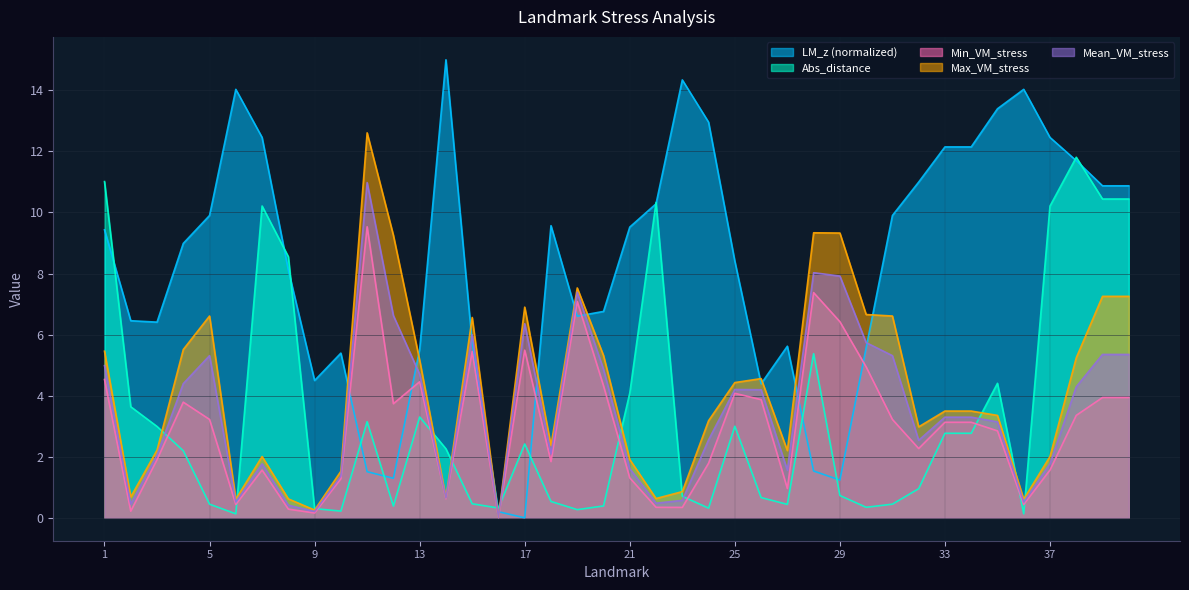

What is the average value of the Abs_distance series?

3.3